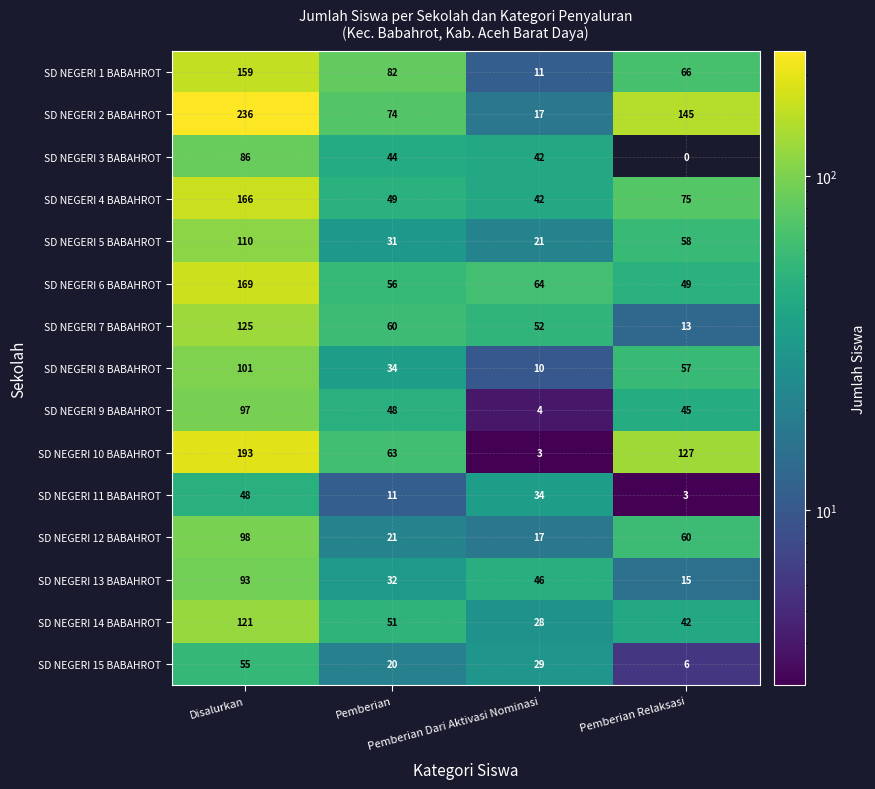

List the series in order of their peak value, highest first.

SD NEGERI 2 BABAHROT, SD NEGERI 10 BABAHROT, SD NEGERI 6 BABAHROT, SD NEGERI 4 BABAHROT, SD NEGERI 1 BABAHROT, SD NEGERI 7 BABAHROT, SD NEGERI 14 BABAHROT, SD NEGERI 5 BABAHROT, SD NEGERI 8 BABAHROT, SD NEGERI 12 BABAHROT, SD NEGERI 9 BABAHROT, SD NEGERI 13 BABAHROT, SD NEGERI 3 BABAHROT, SD NEGERI 15 BABAHROT, SD NEGERI 11 BABAHROT